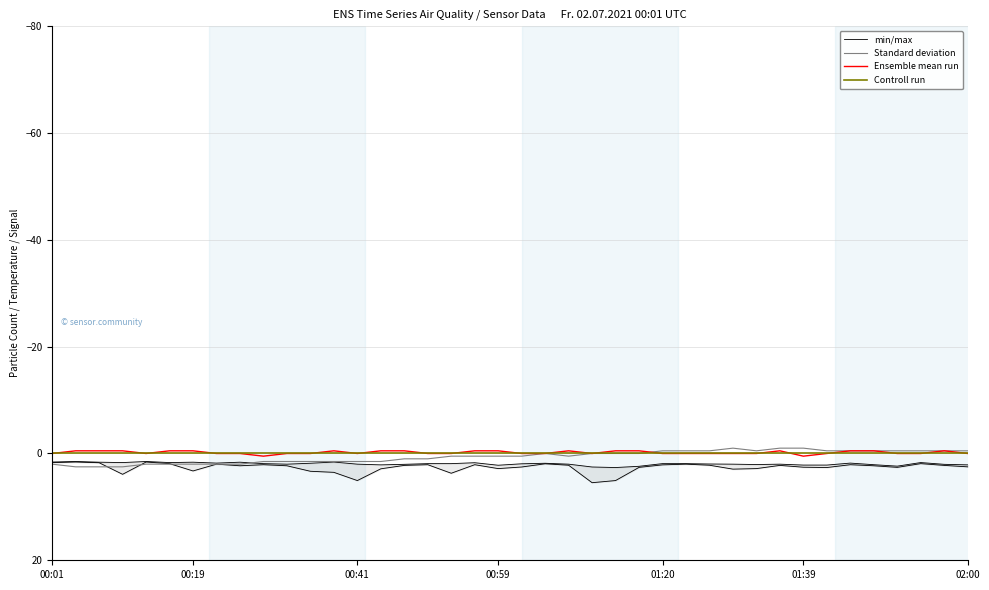

The Standard deviation series shows 1.5 at 00:41. True or false?

True